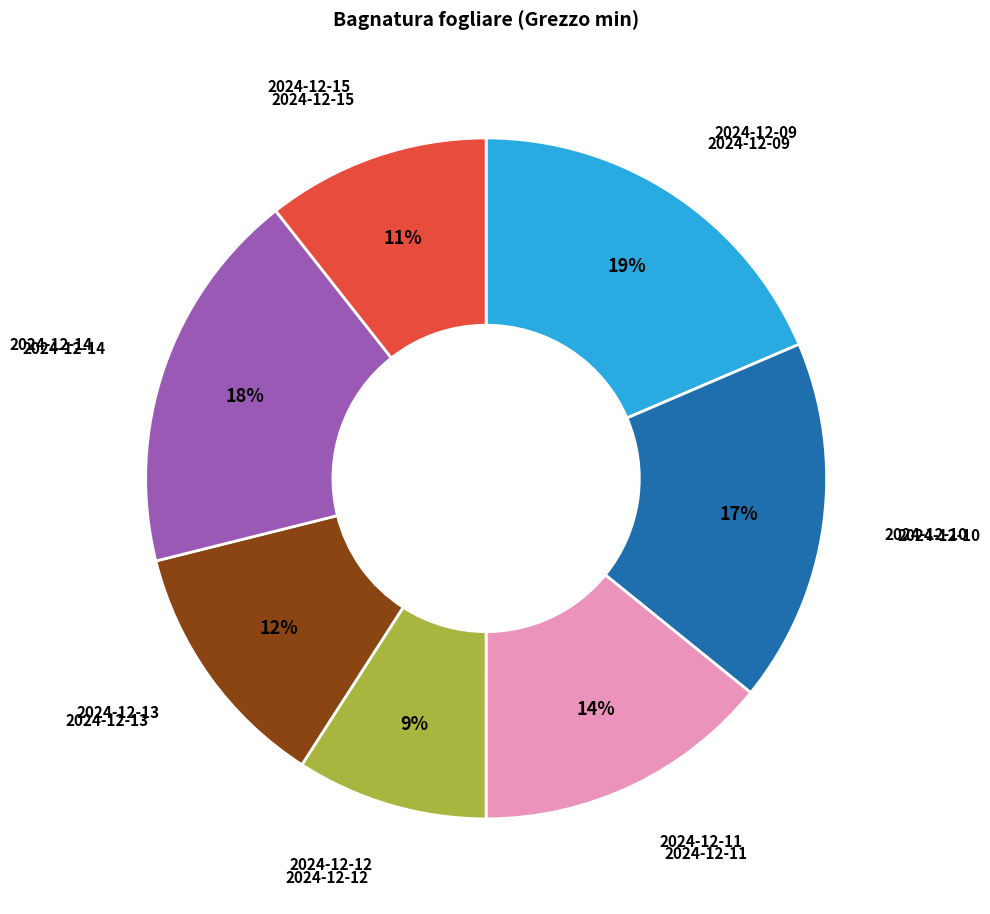

Is there any slice that represents more than half of the pie?

No